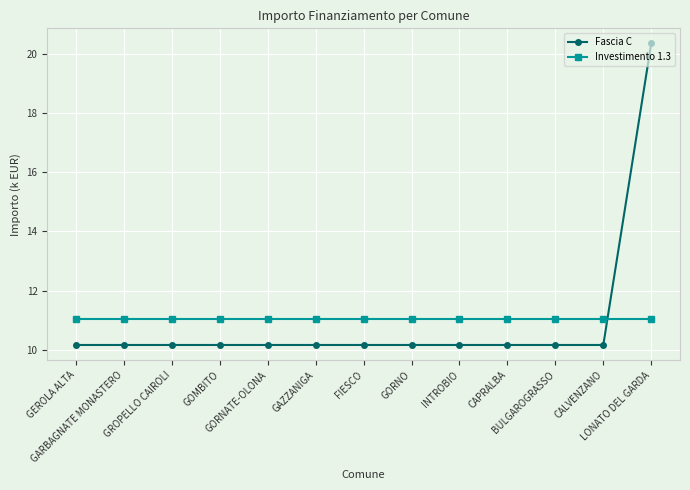

Which series has the widest spread of values?

Fascia C